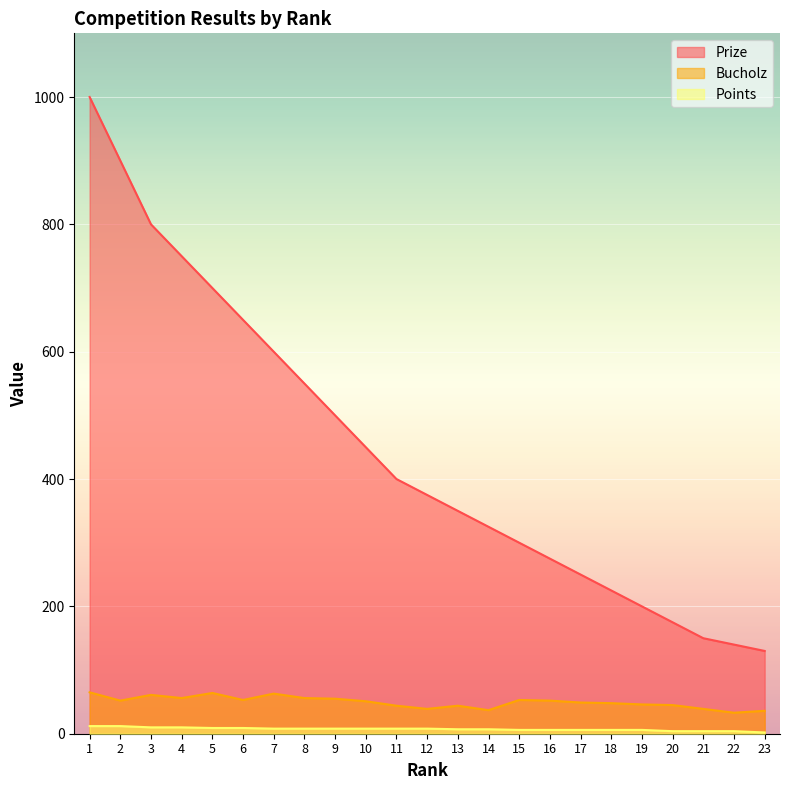

True or false: Prize has more than 1 interior local peaks.

False